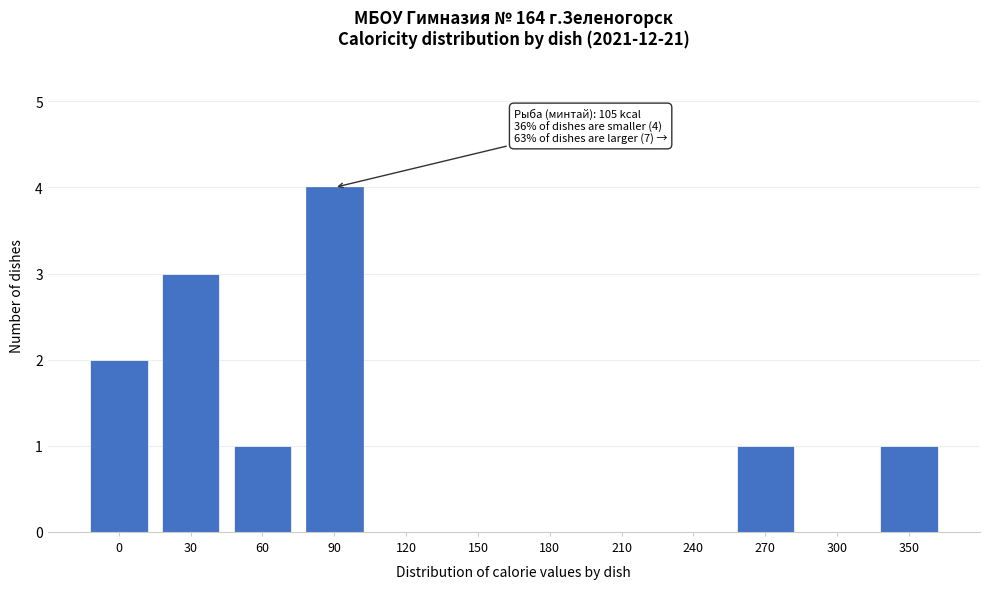

Reading left to right, extract all data points from this chart.

0=2	30=3	60=1	90=4	120=0	150=0	180=0	210=0	240=0	270=1	300=0	350=1